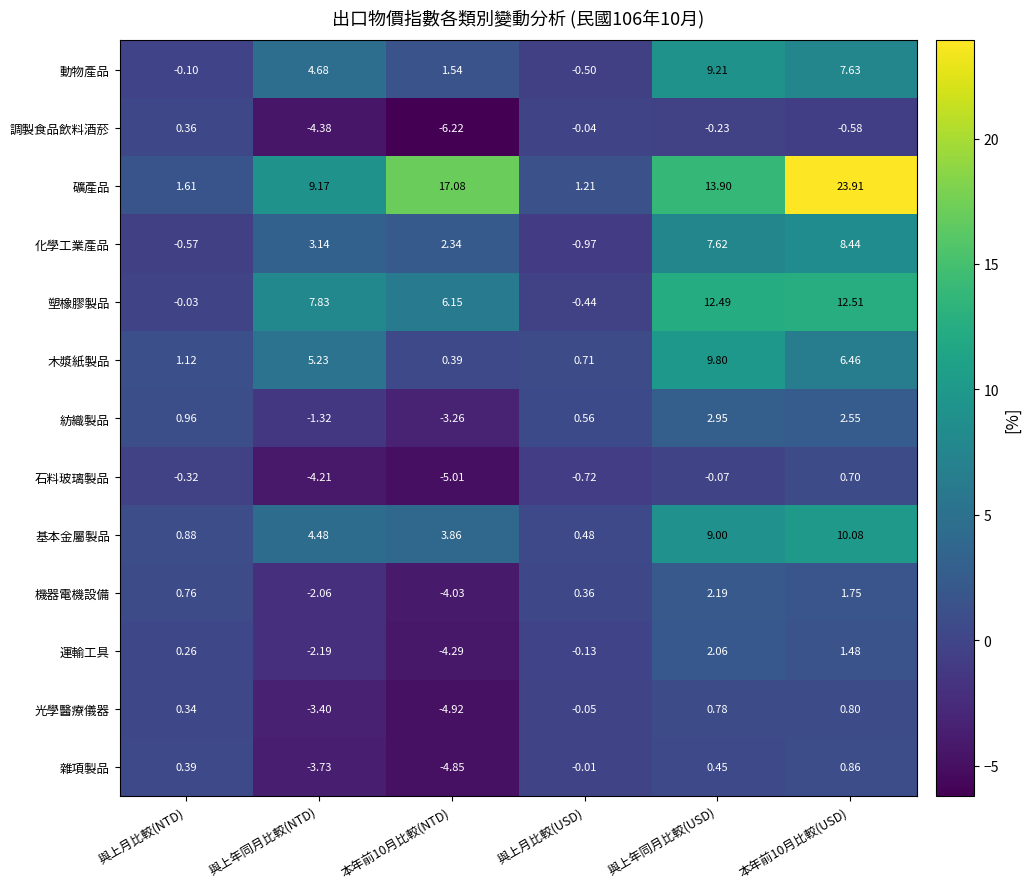

Which label corresponds to the smallest value in the chart?

本年前10月比較(NTD)